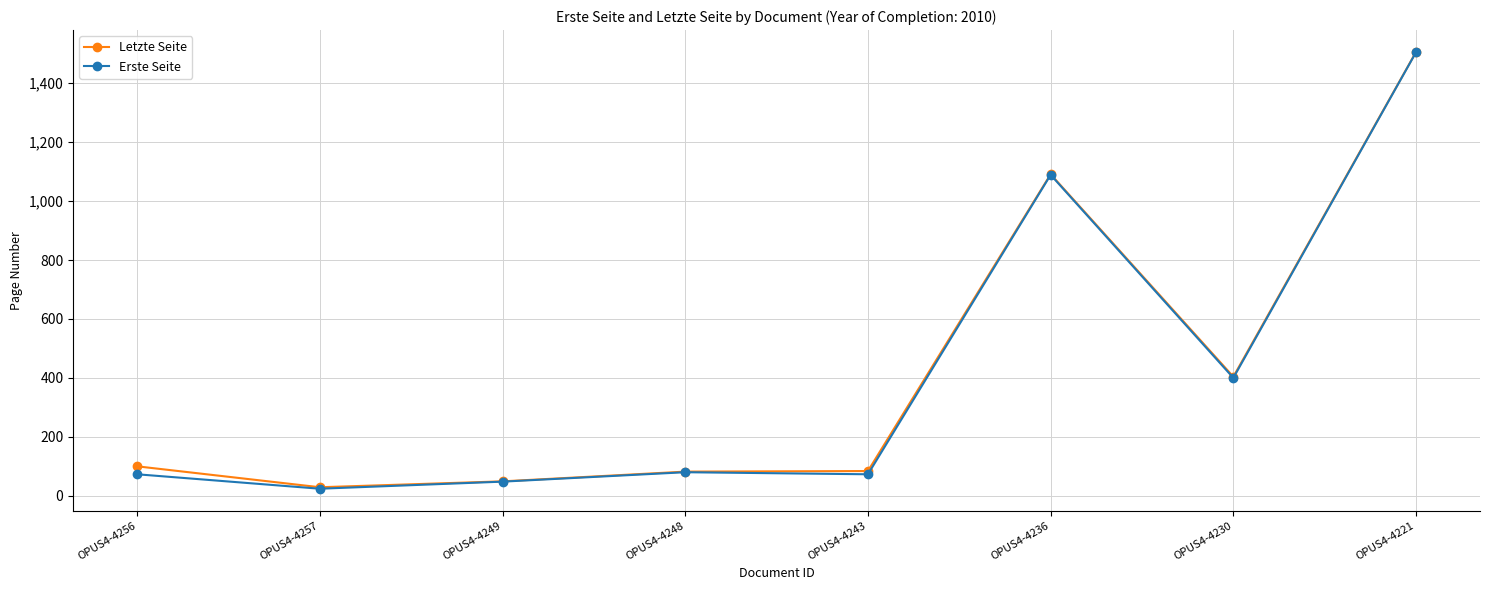

At which label is Erste Seite closest to 764?

OPUS4-4236